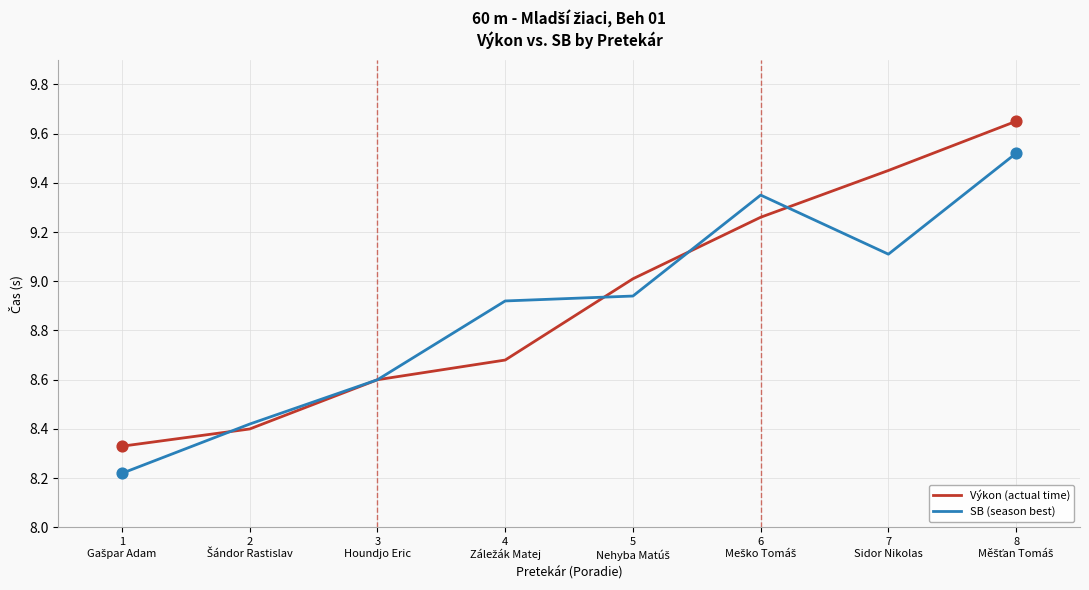

What are all the series names shown in the legend?

Výkon (actual time), SB (season best)